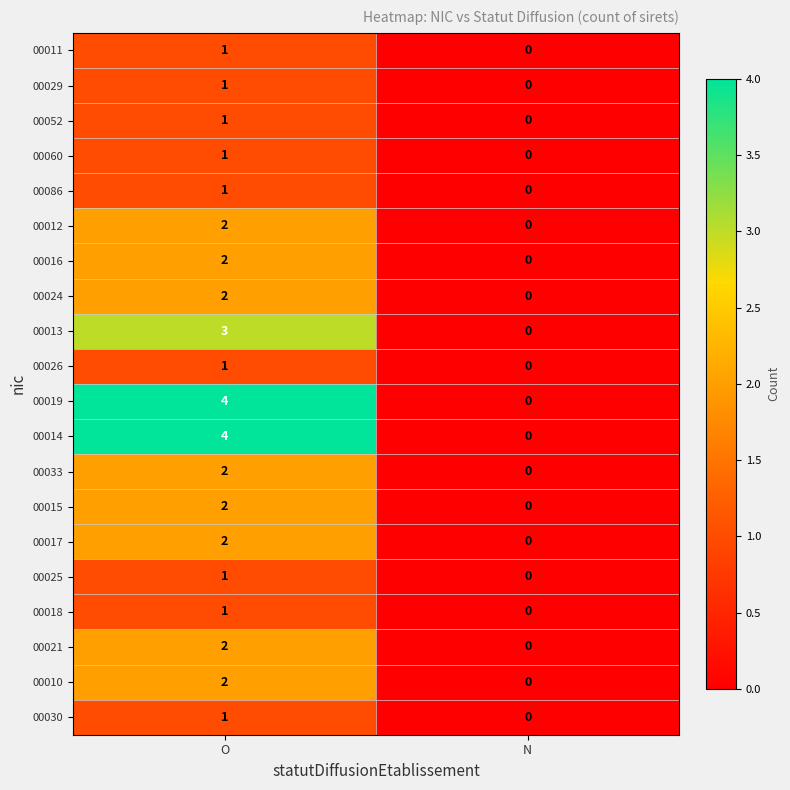

Rank the categories by 00019 value from highest to lowest.

O, N